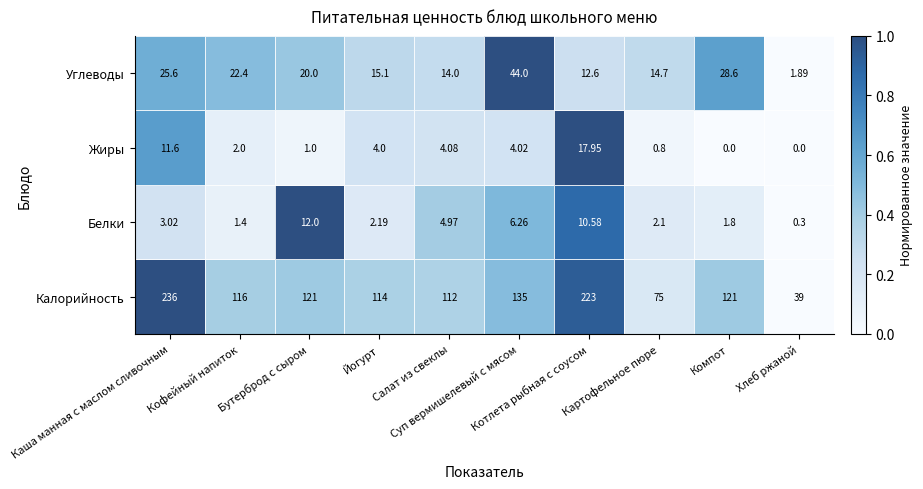

Rank the series by their maximum value, from lowest to highest.

Белки, Жиры, Углеводы, Калорийность